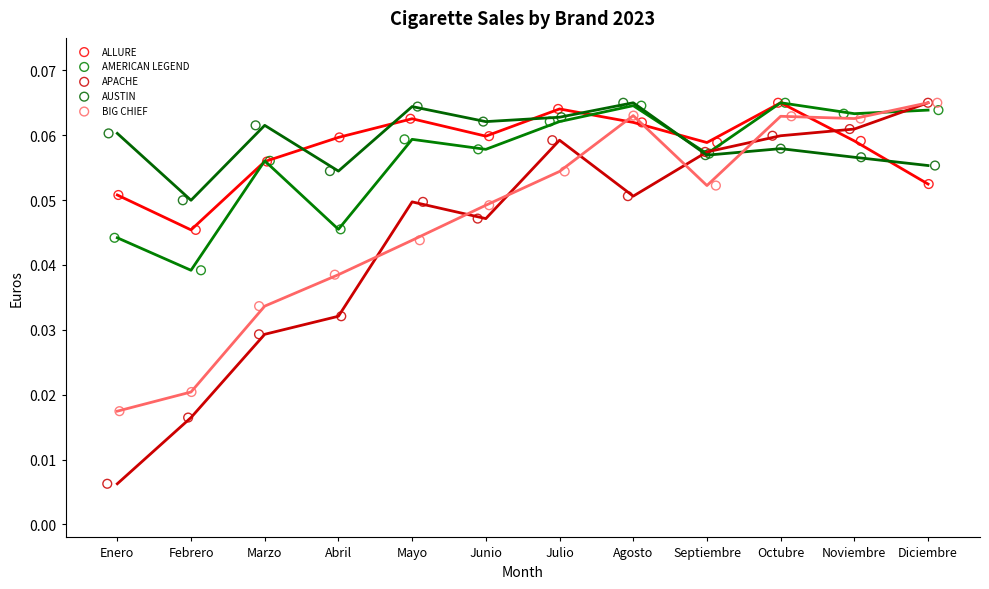

What are all the series names shown in the legend?

ALLURE, AMERICAN LEGEND, APACHE, AUSTIN, BIG CHIEF